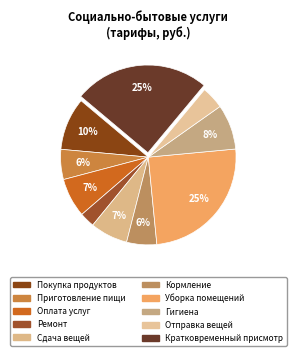

Does any single category account for the majority?

No